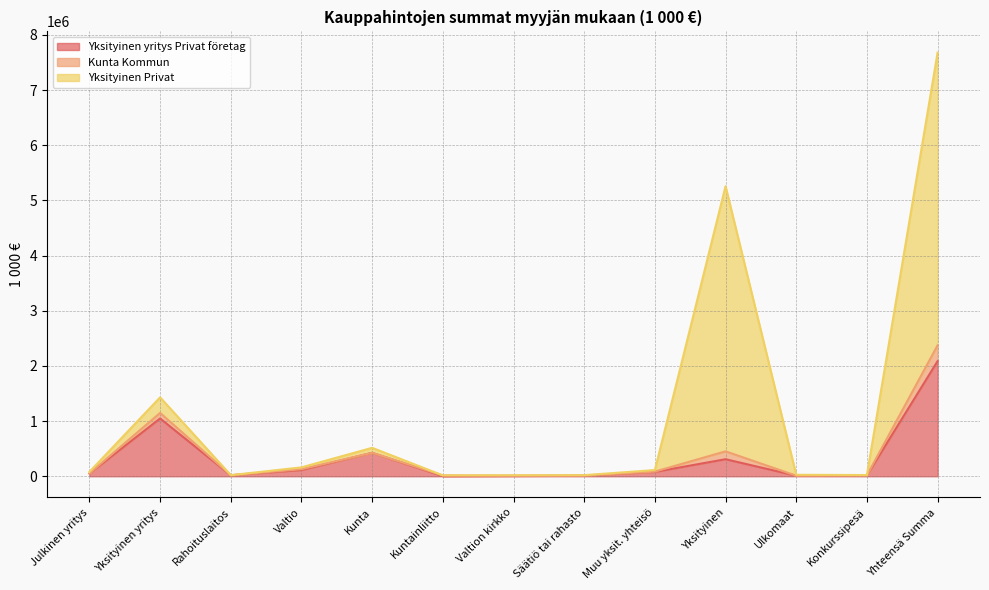

Does the chart have visible grid lines?

Yes